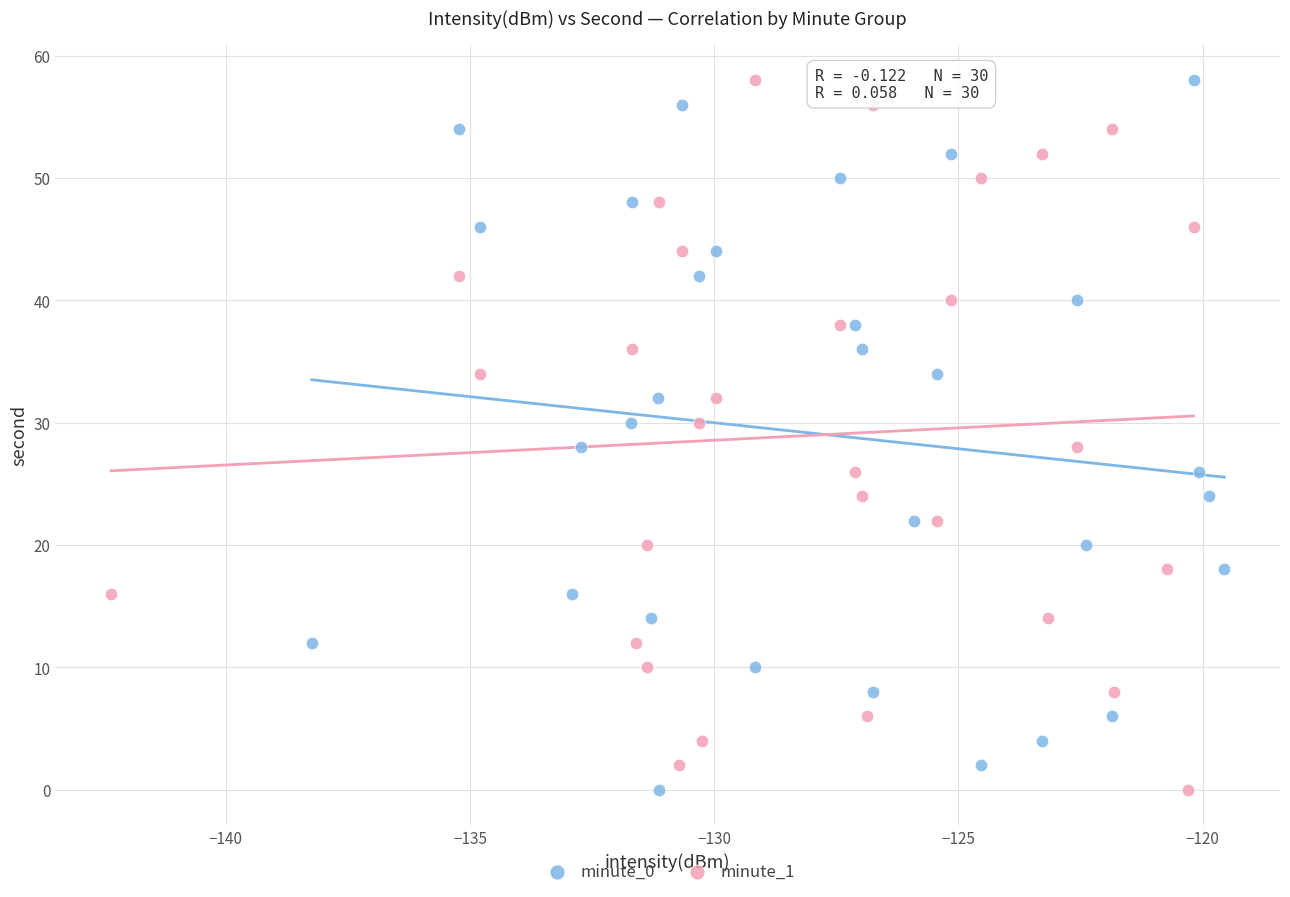

What are all the series names shown in the legend?

minute_0, minute_1